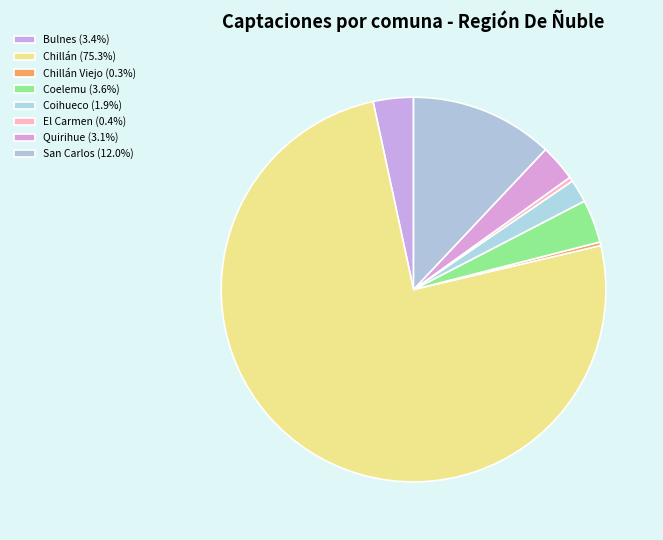

Count the number of slices in the pie.

8